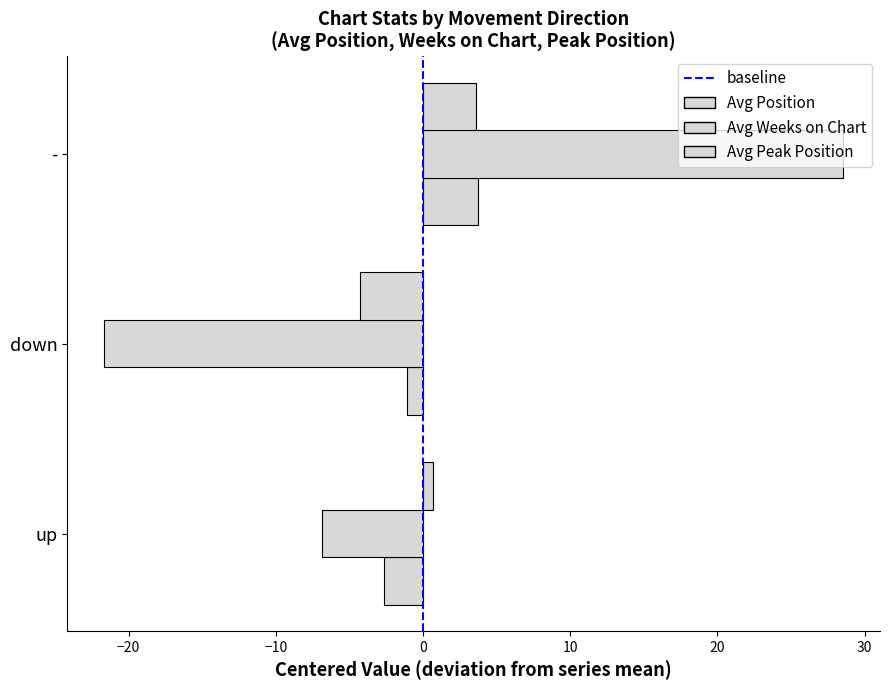

How many values in Avg Position are below zero?

2